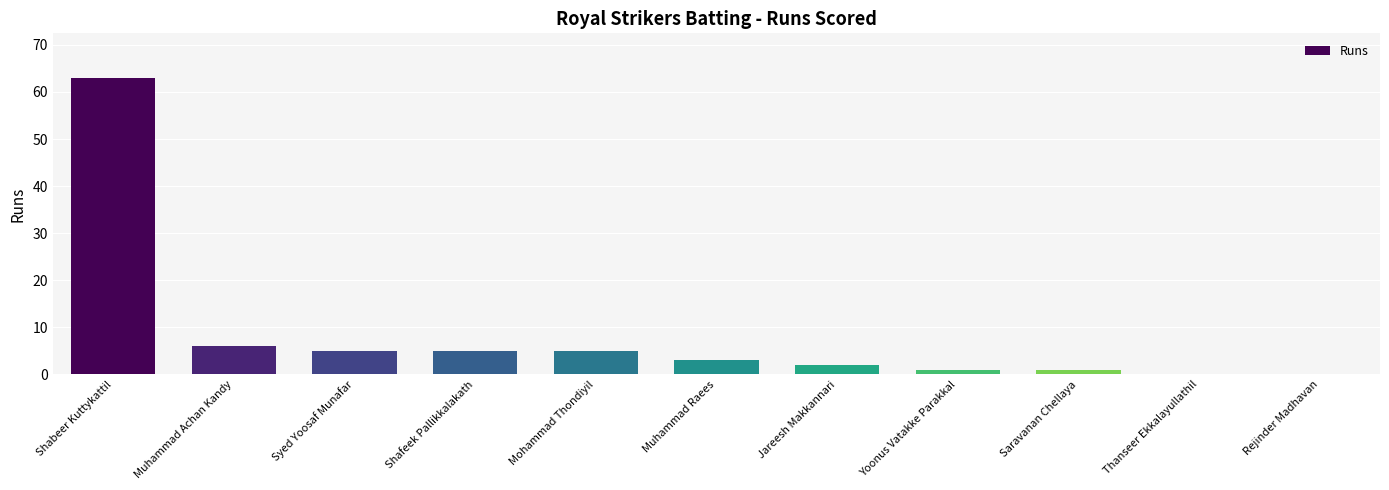

What is the greatest value displayed?

63